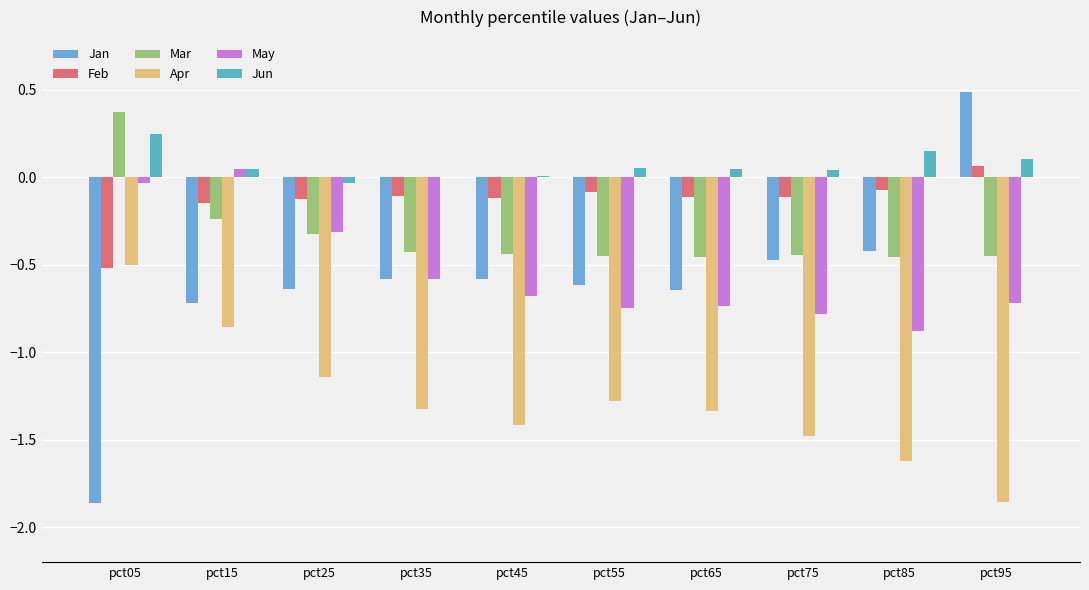

What is the total value across all series at pct95?

-2.4